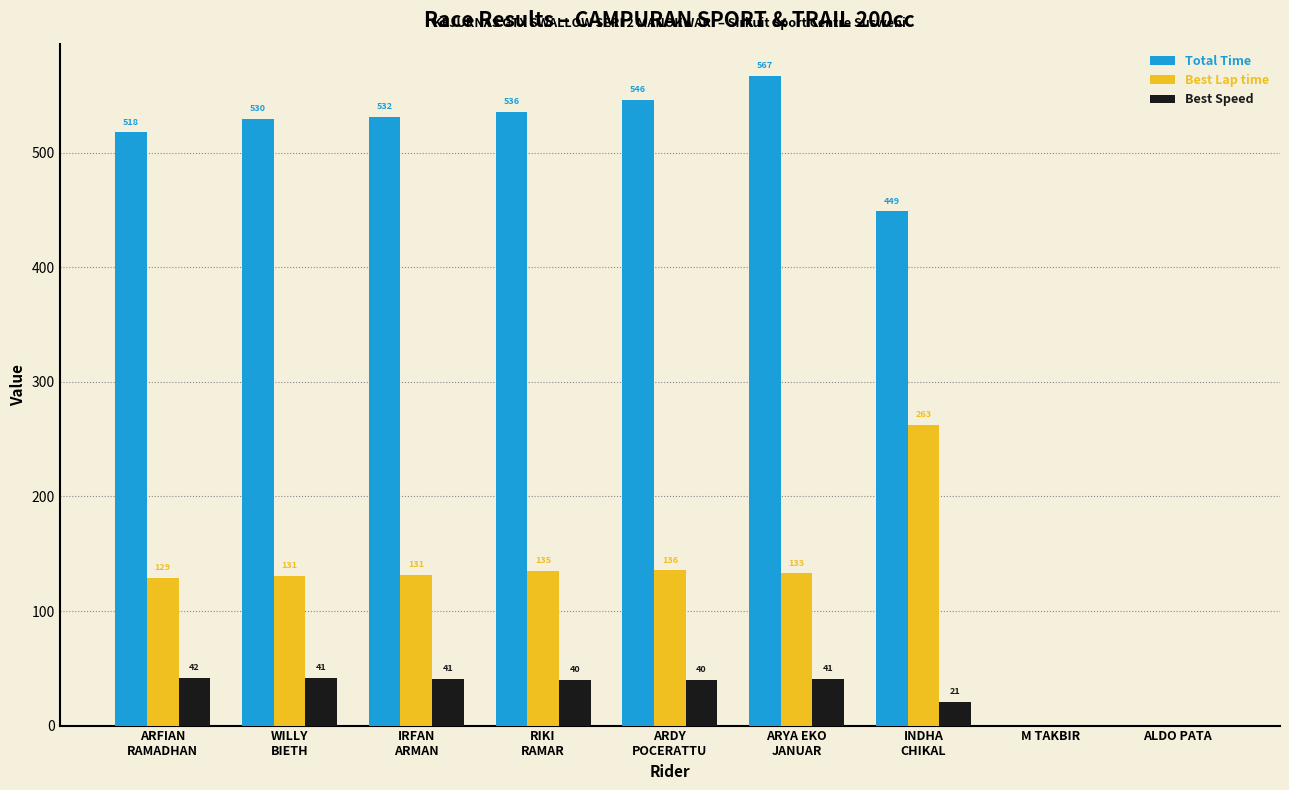

The value of Best Lap time at ALDO PATA is -136.7. True or false?

False